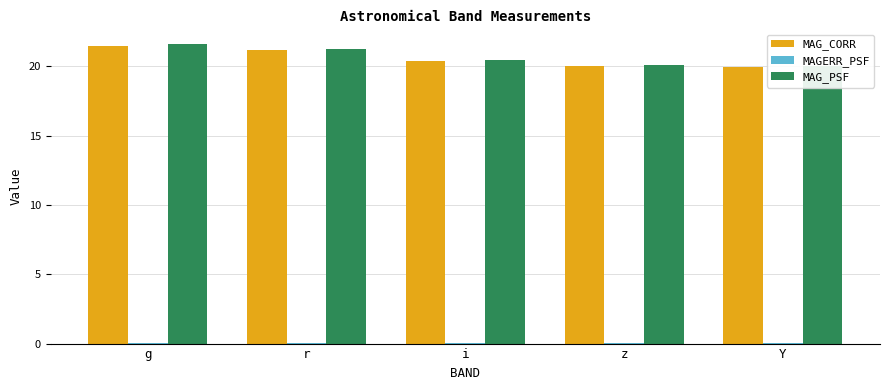

What is the sum of the MAGERR_PSF values at r and g?

0.1